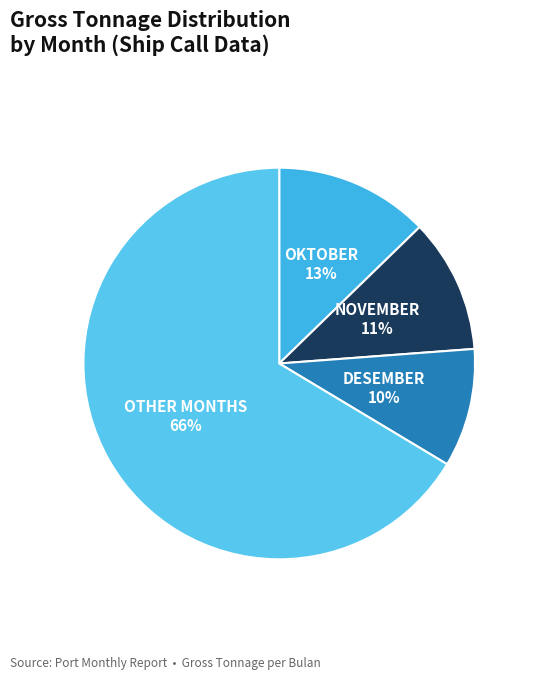

To the nearest percent, what is the difference between the OKTOBER and NOVEMBER slice percentages?

2%